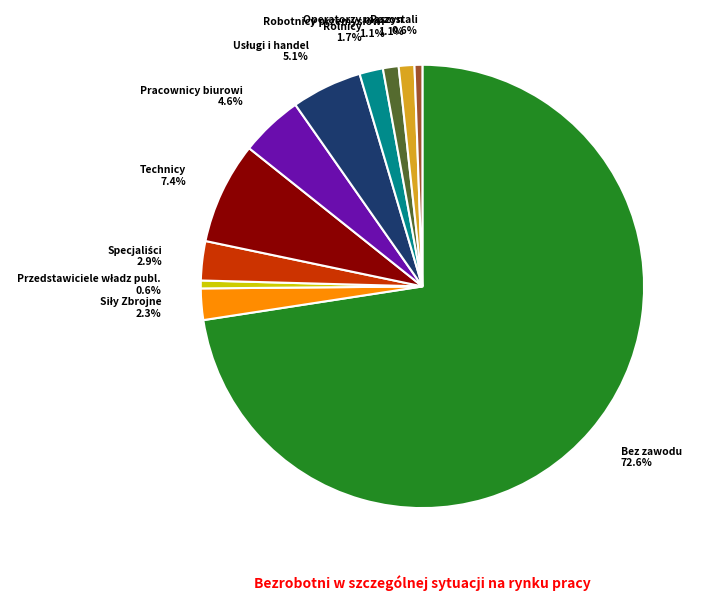

What is the majority slice?

Bez zawodu